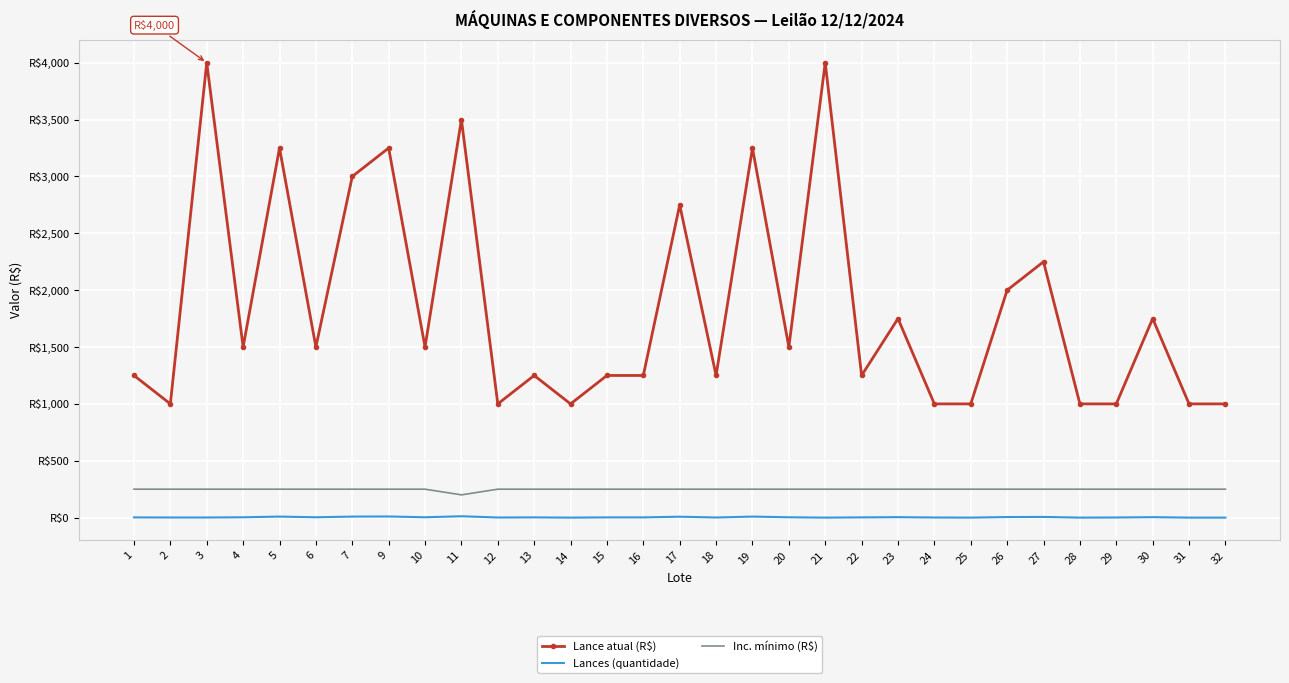

Which category has the highest value across all series?

3